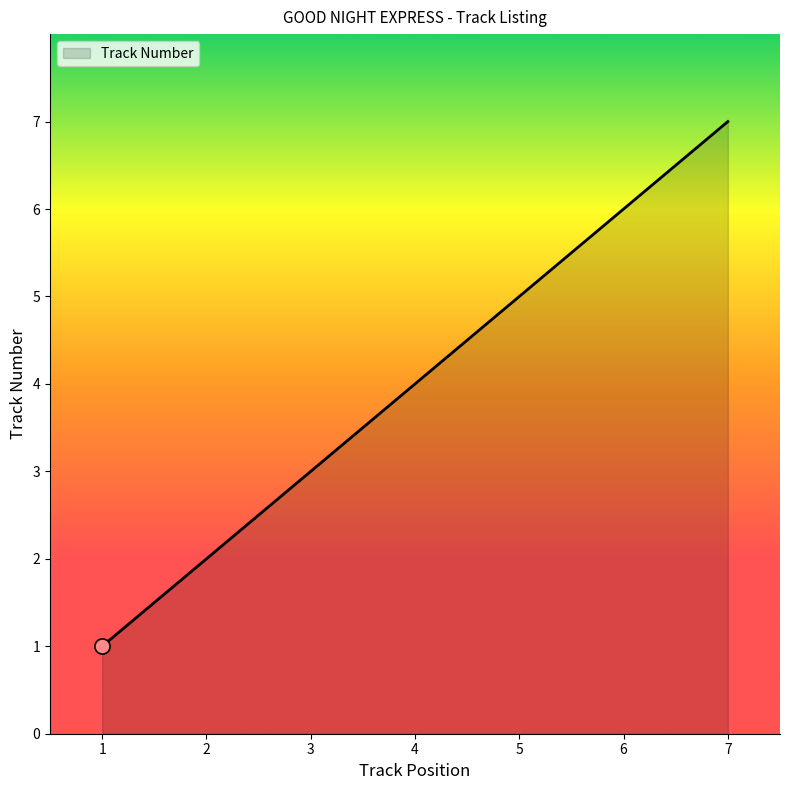

Approximately how many times larger is the value at 4 compared to 6?

0.7